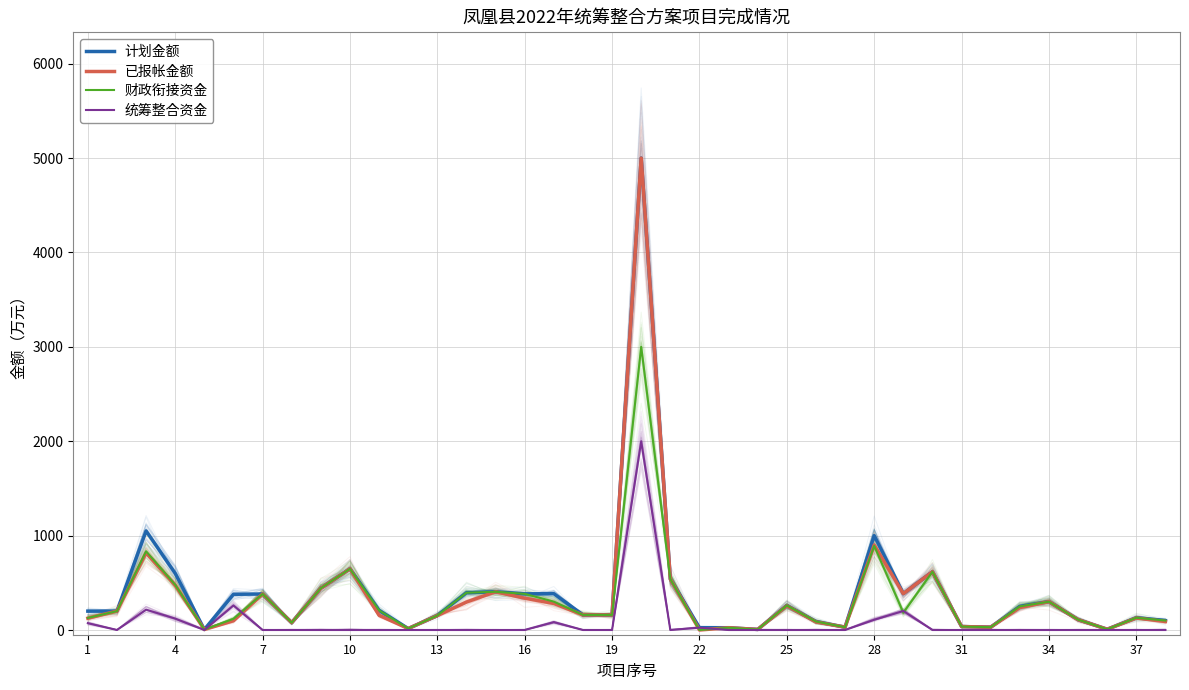

What are all the series names shown in the legend?

计划金额, 已报帐金额, 财政衔接资金, 统筹整合资金